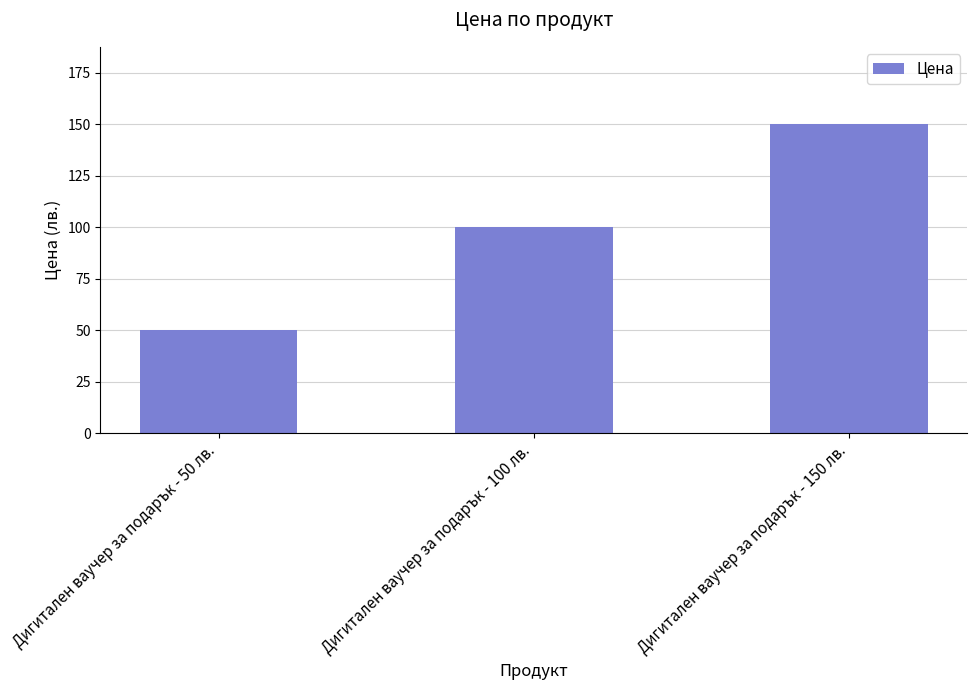

At which label is the value closest to 100?

Дигитален ваучер за подарък - 100 лв.